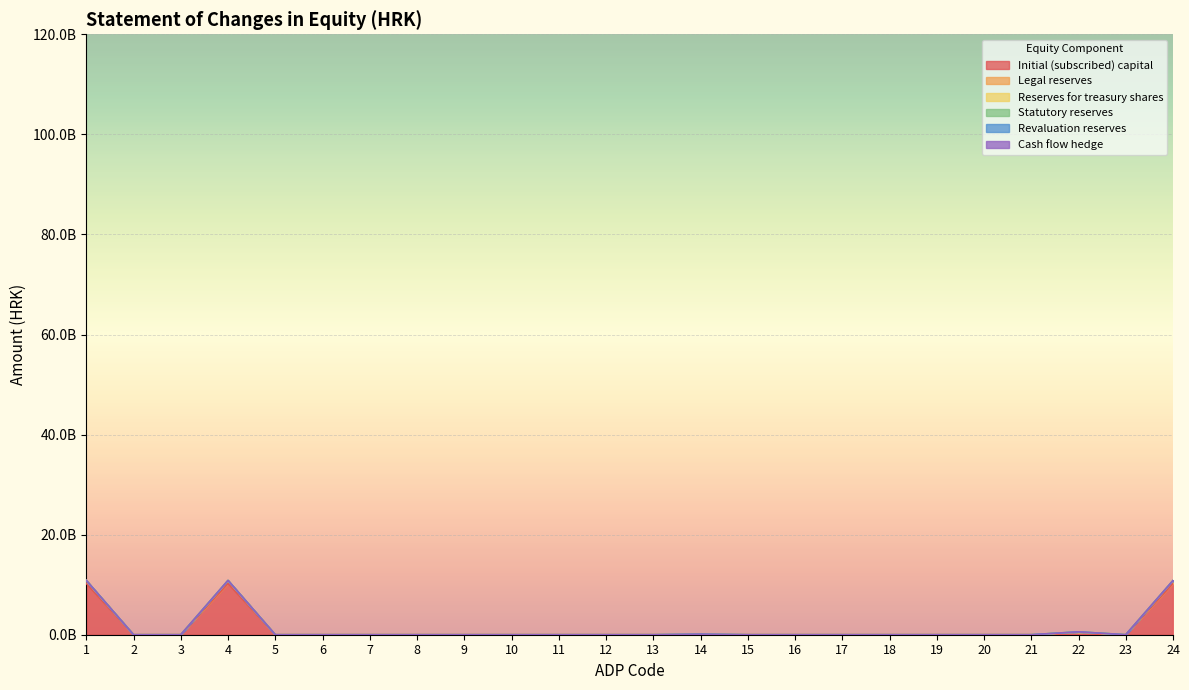

What is the sum of all Reserves for treasury shares values?

408936825